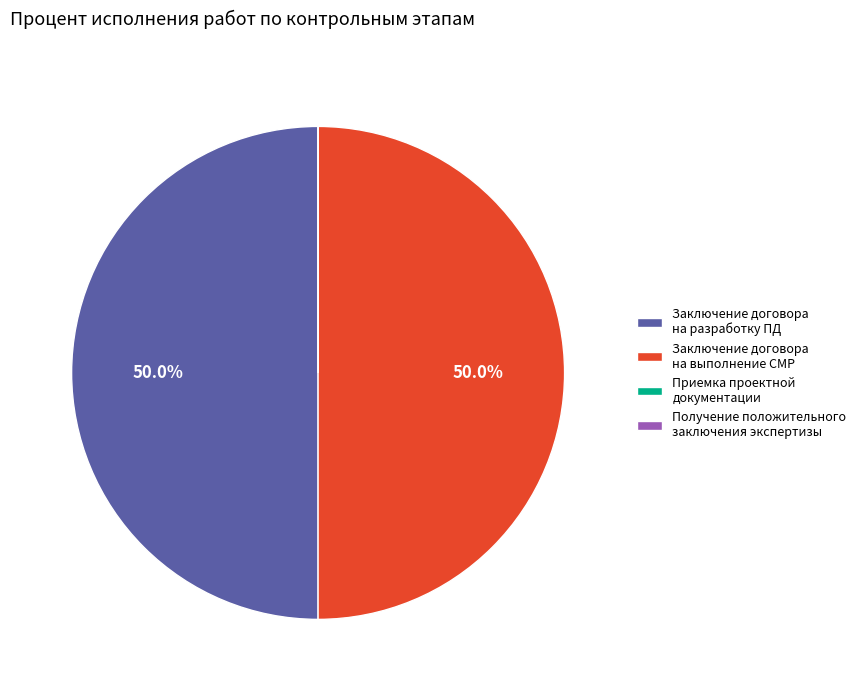

Approximately how many times larger is the value at Заключение договора на выполнение СМР compared to Заключение договора на разработку ПД?

1.0